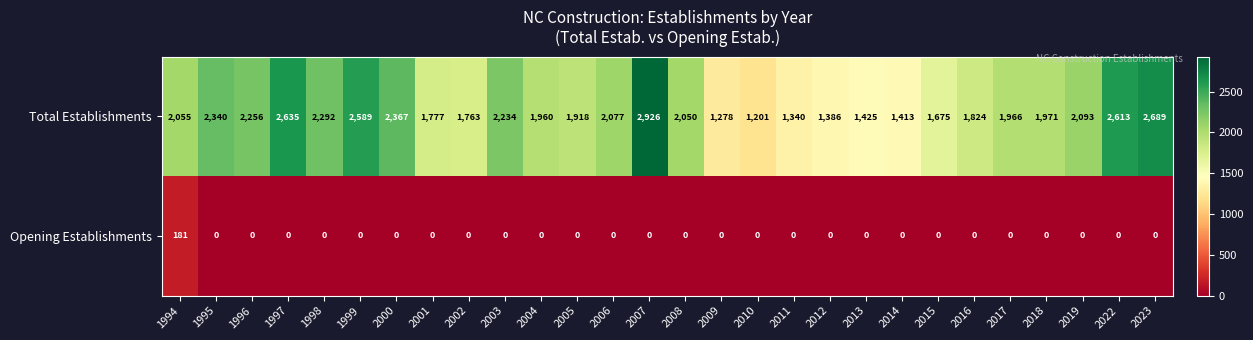

What is the sum of the Total Establishments values at 2004 and 2008?

4010